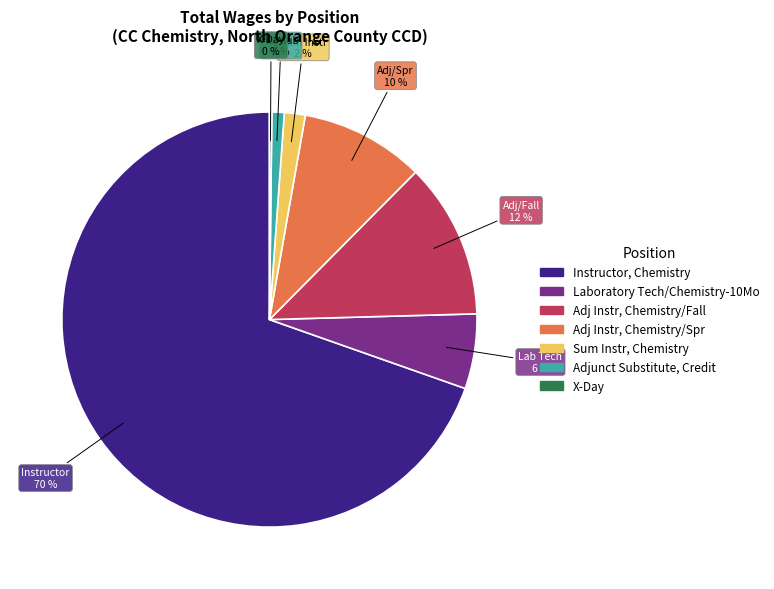

To the nearest percent, what is the difference between the largest and smallest slice percentages?

69%